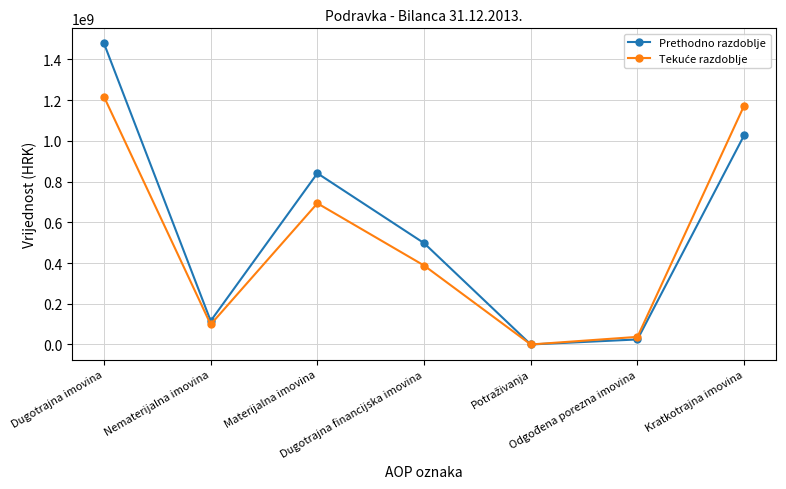

At how many categories does at least one series exceed 522951503?

3